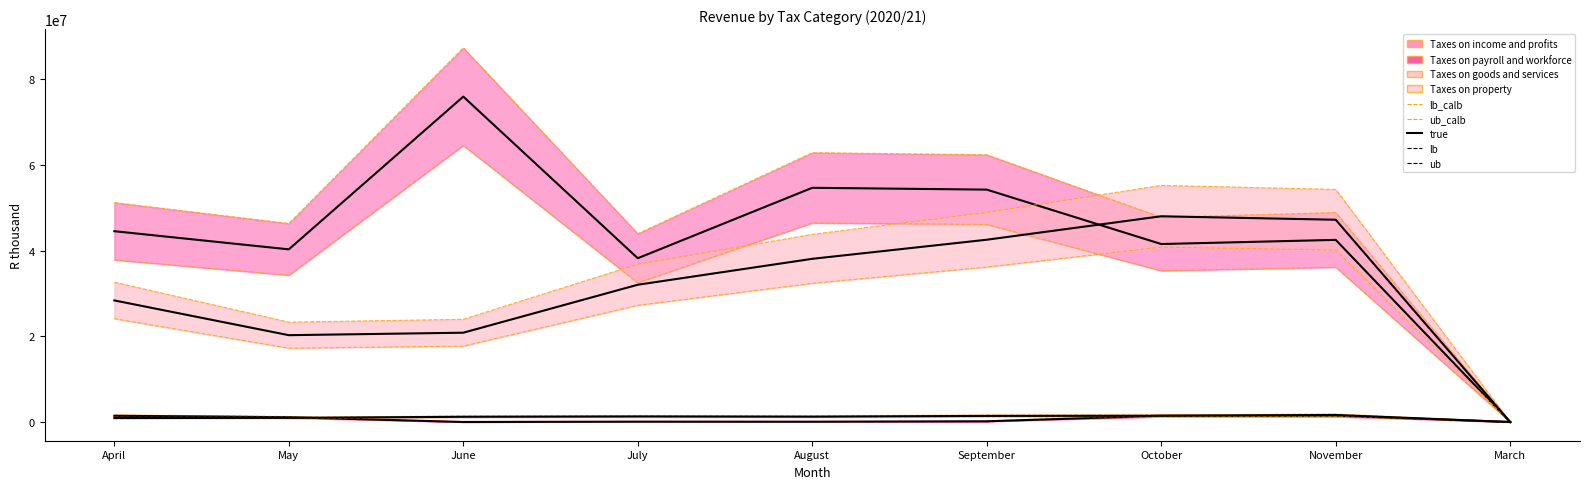

Is this an area chart (filled region under the line)?

No